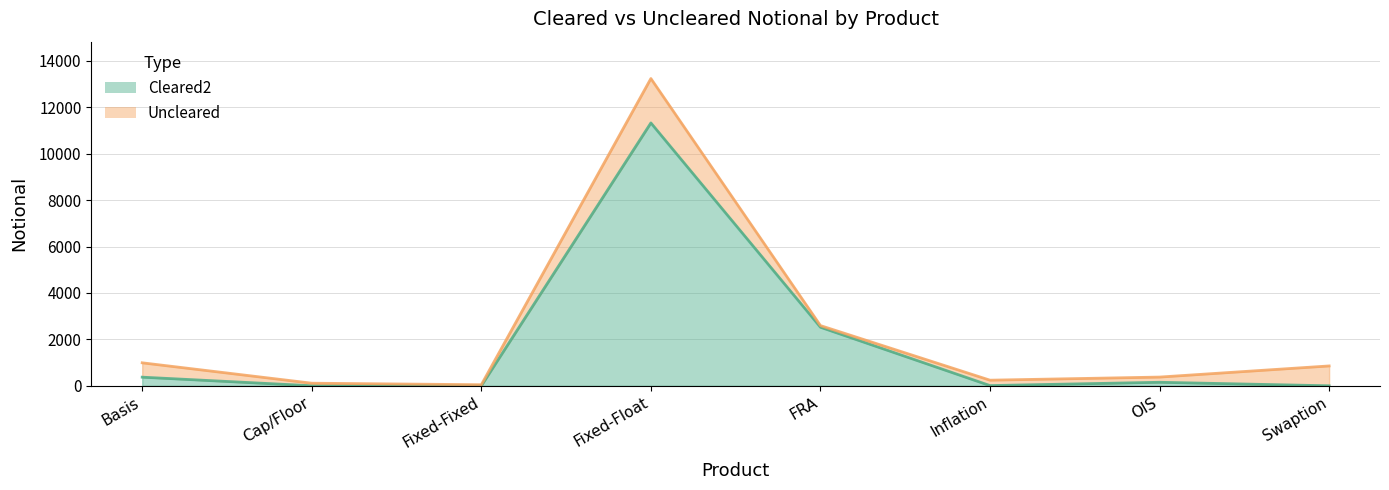

Rank the categories by value from lowest to highest.

Fixed-Fixed, Swaption, Cap/Floor, Inflation, OIS, Basis, FRA, Fixed-Float